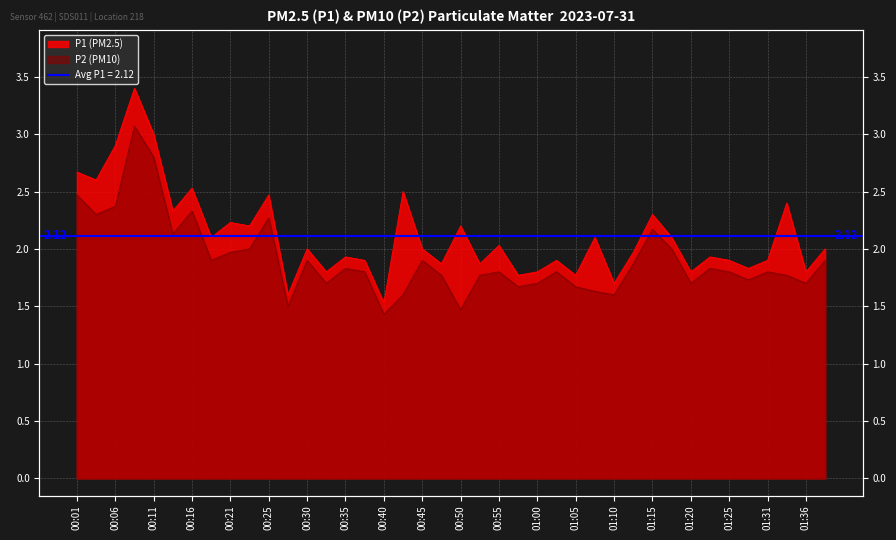

At which label does P1 reach its minimum?

00:40